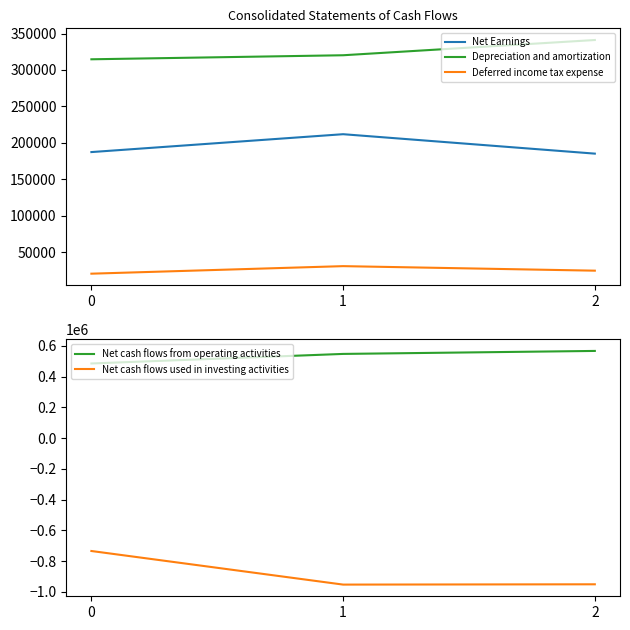

What are all the series names shown in the legend?

Net Earnings, Depreciation and amortization, Deferred income tax expense, Net cash flows from operating activities, Net cash flows used in investing activities